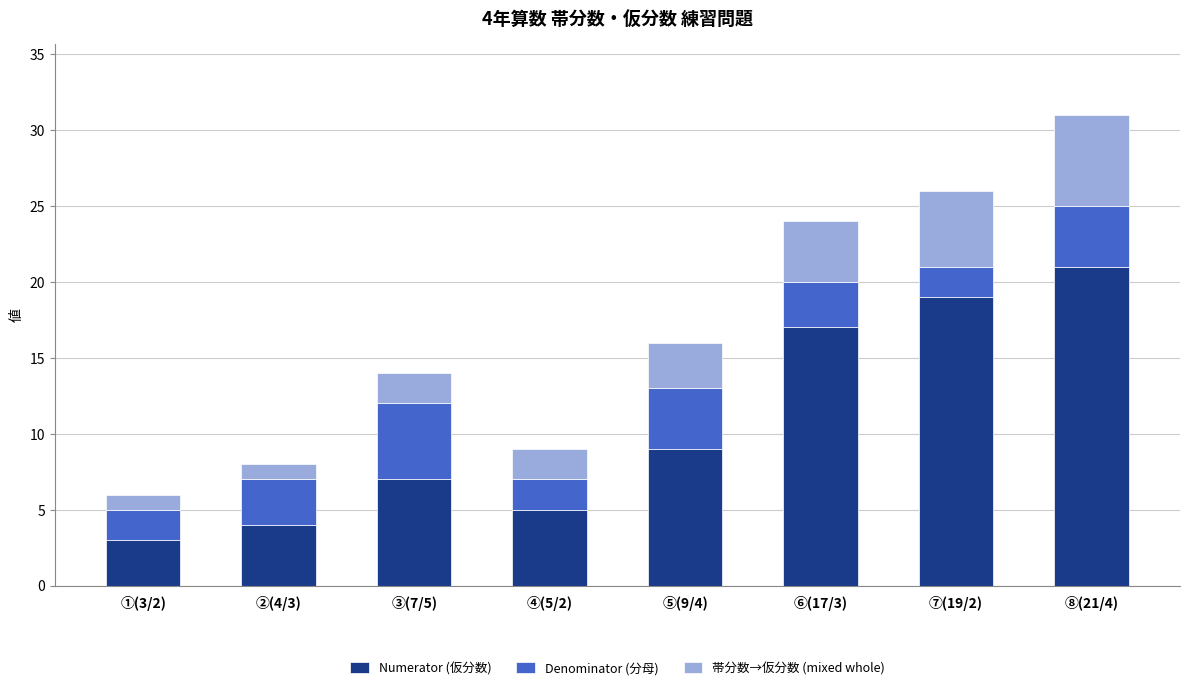

Is it true that Numerator (仮分数) equals 17 at ⑥(17/3)?

True